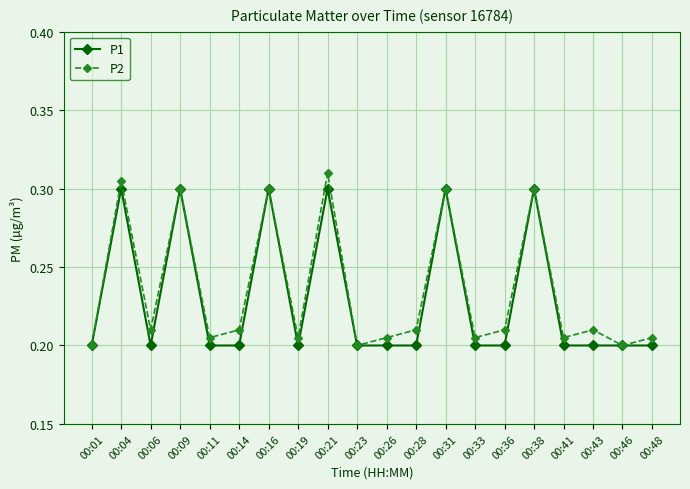

The value of P1 at 00:28 is 0.1. True or false?

False